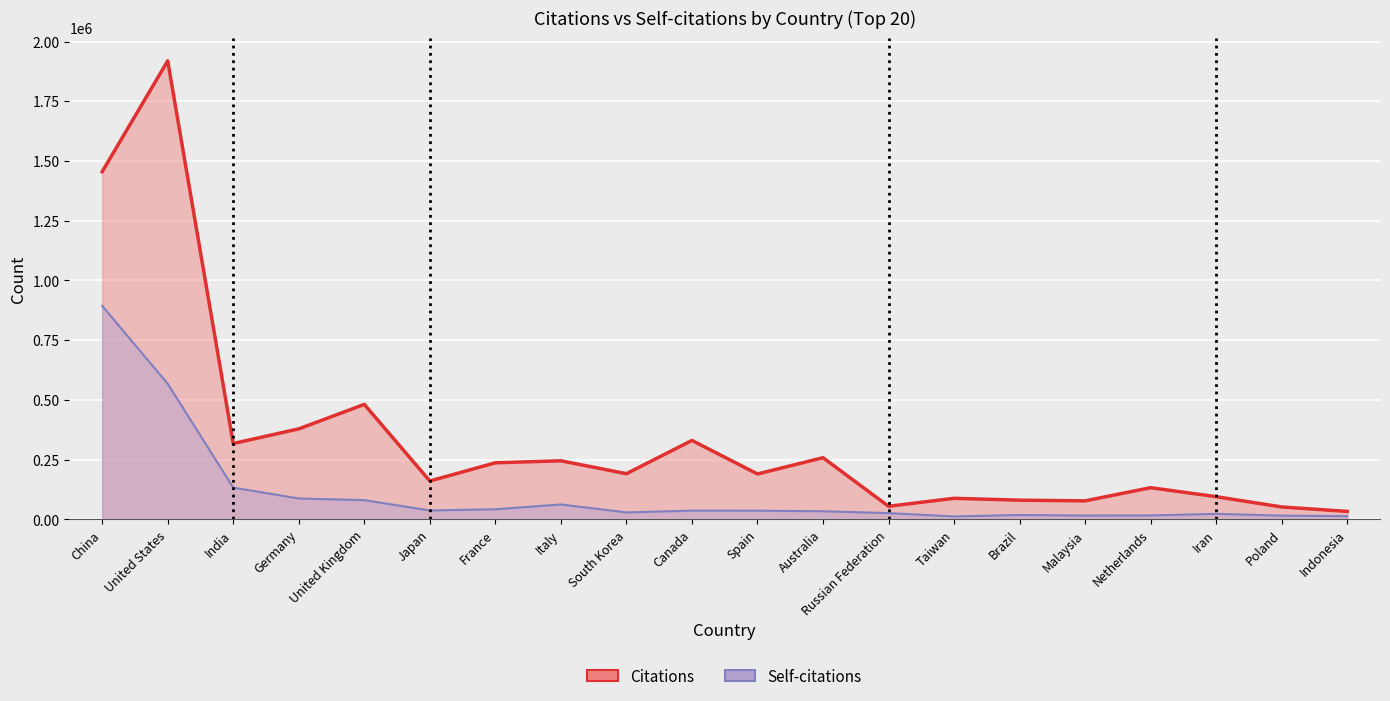

What position from the right is Italy?

13